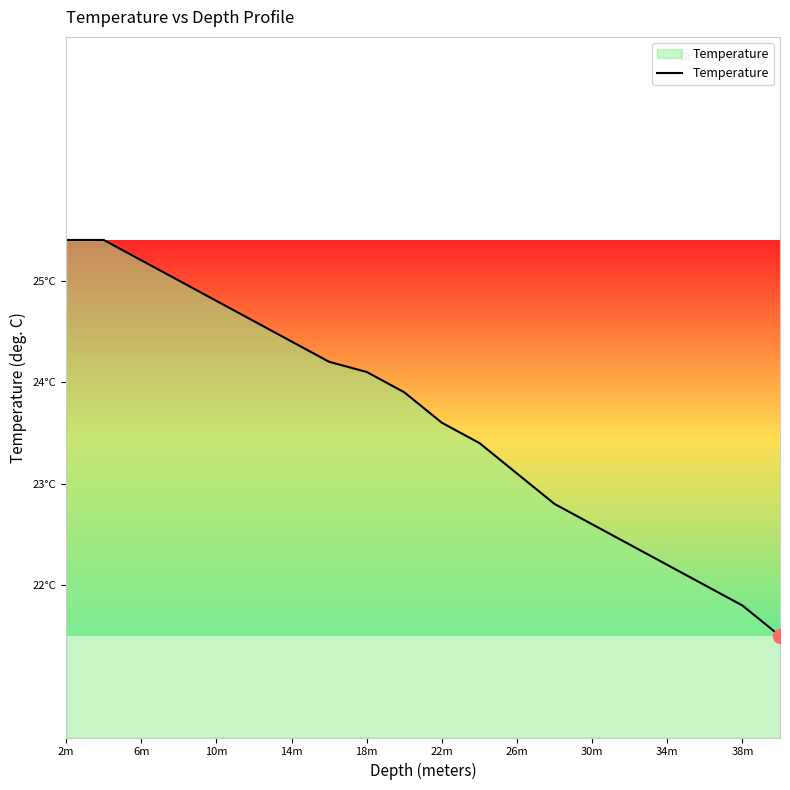

Which label corresponds to the largest value in the chart?

2m